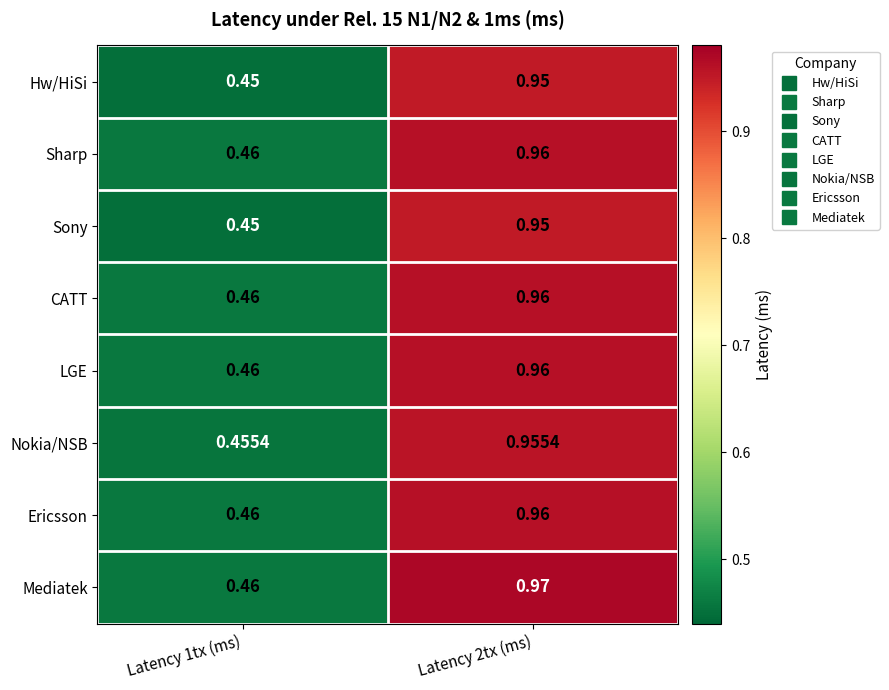

Which series has the widest spread of values?

Mediatek